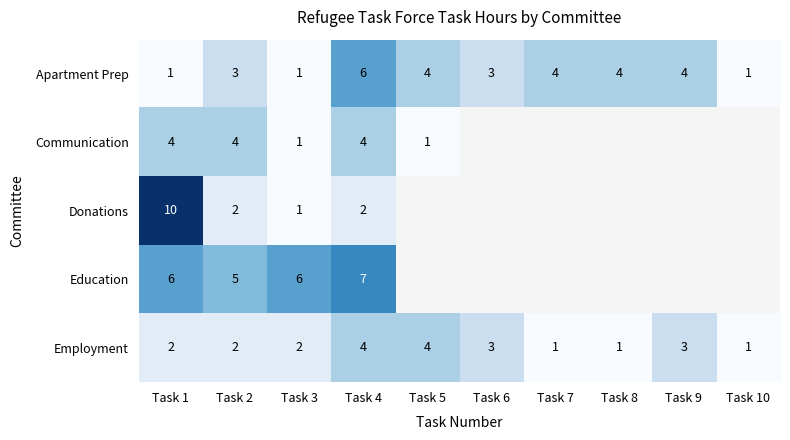

The value of Apartment Prep at Task 6 is 3. True or false?

True